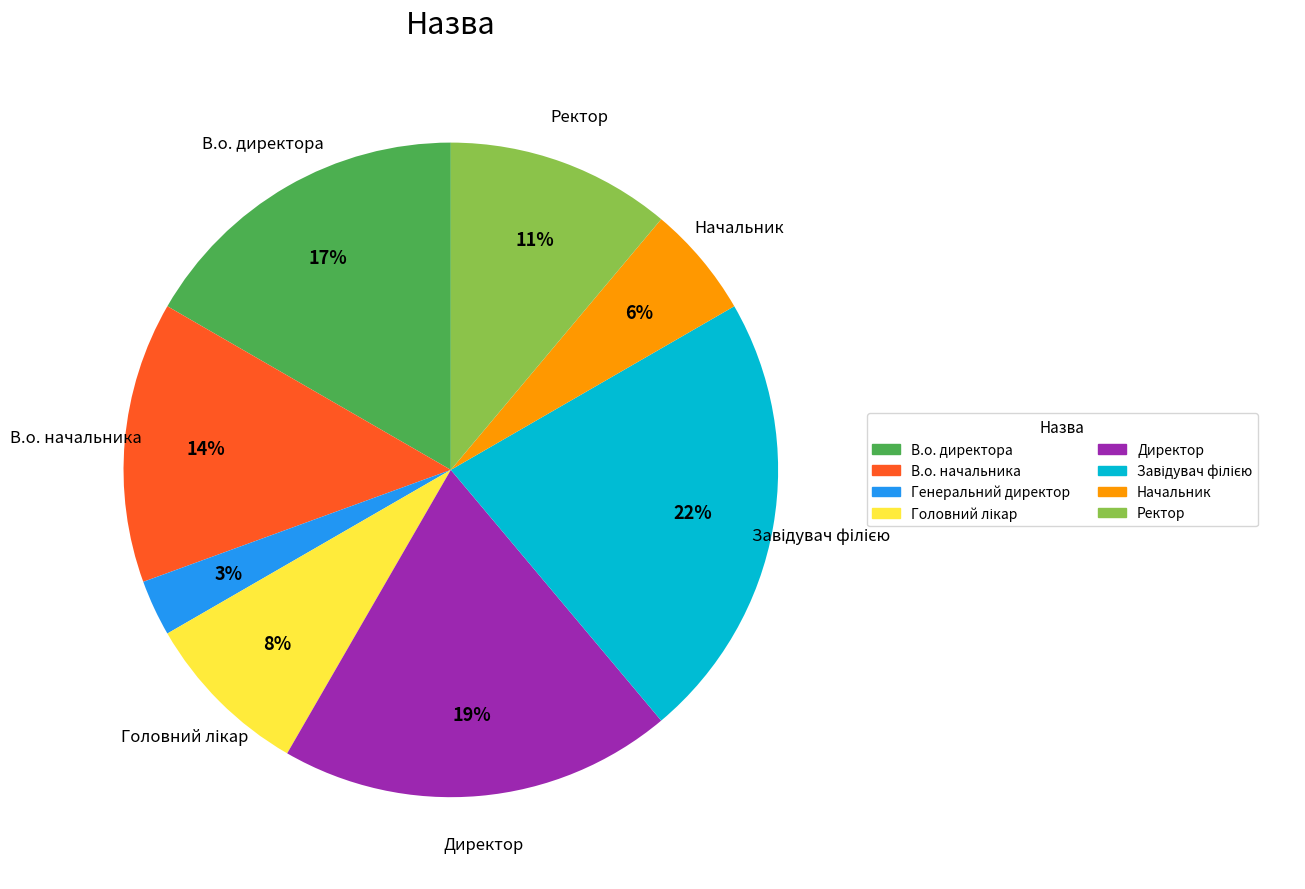

Which has a higher value, Ректор or В.о. директора?

В.о. директора